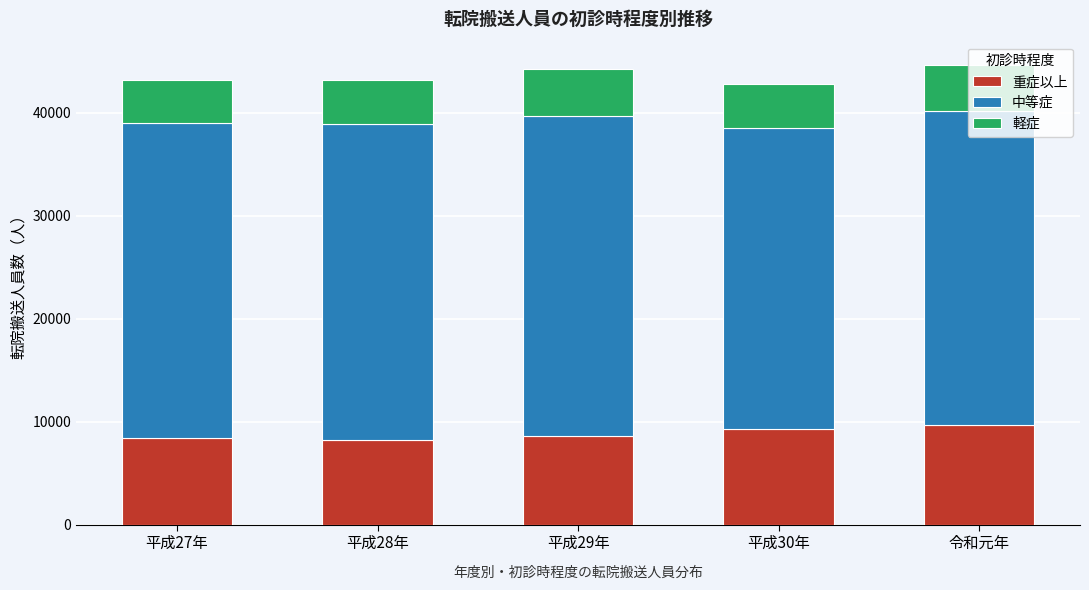

What is the total value across all series at 平成29年?

44198